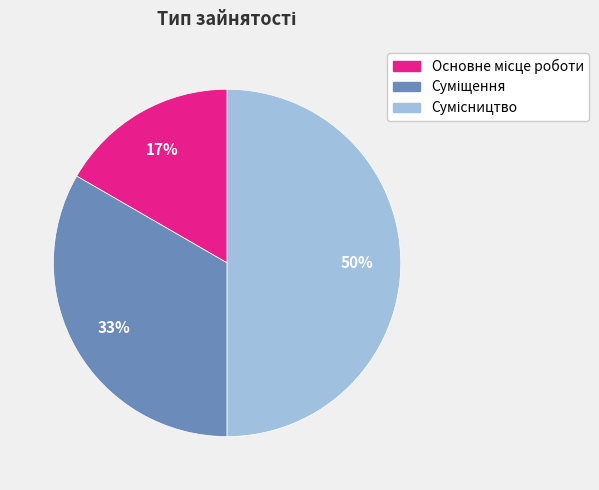

To the nearest percent, what is the difference between the largest and smallest slice percentages?

33%